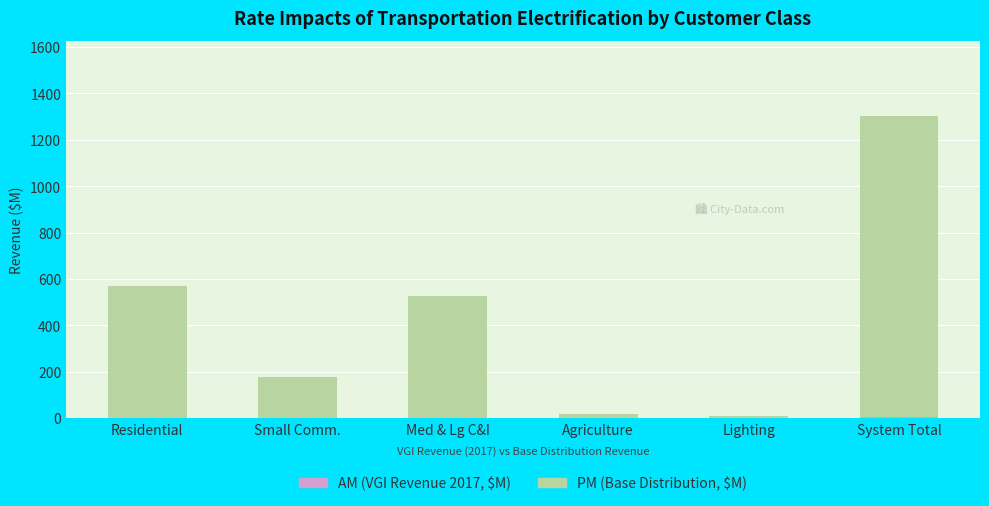

Which category has the highest value in the PM (Base Distribution, $M) series?

System Total